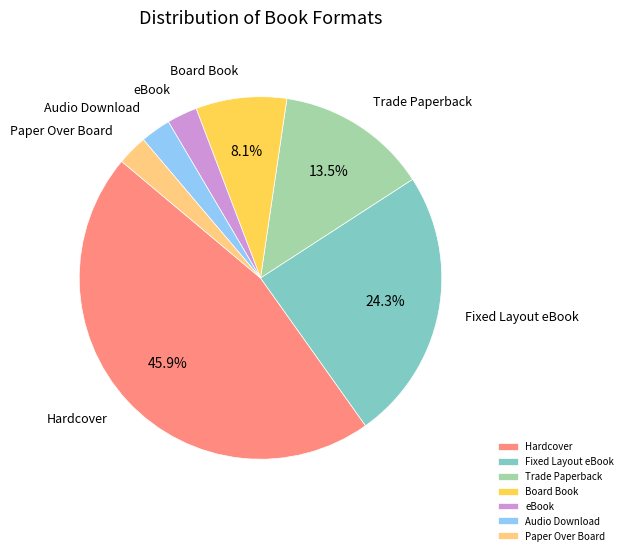

Count the number of slices in the pie.

7